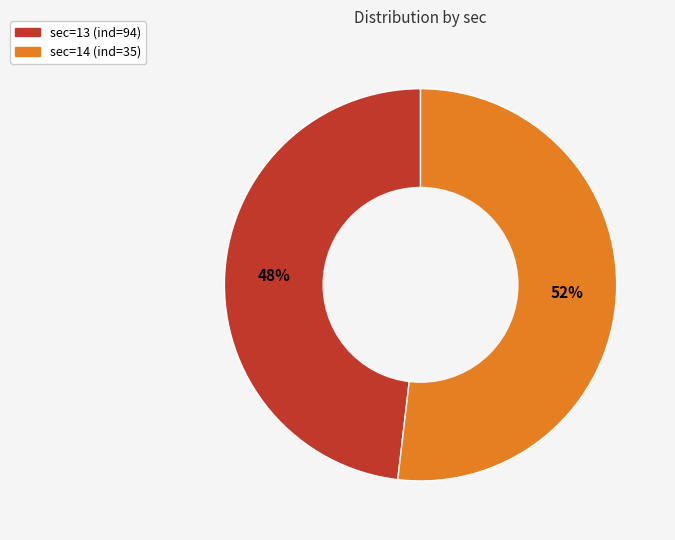

Rank the categories by value from lowest to highest.

sec=13 (ind=94), sec=14 (ind=35)